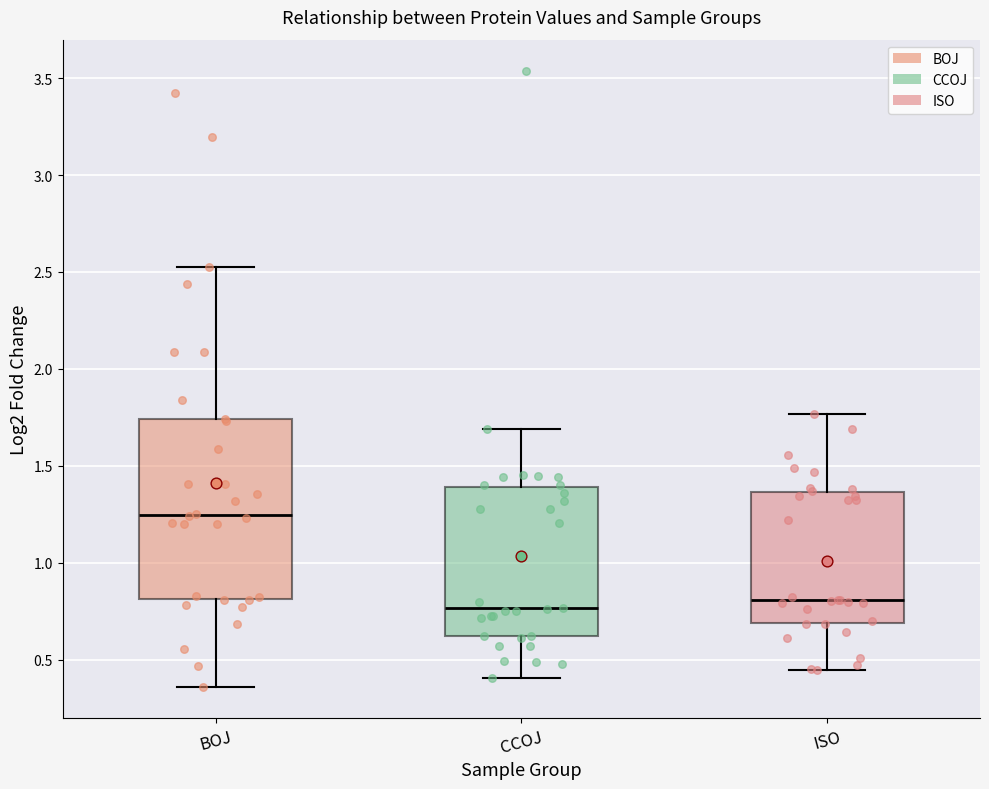

Where does the upper whisker of the box for CCOJ end on the y-axis? The values are not printed on the chart, so give them approximately, as read against the axis.

1.70